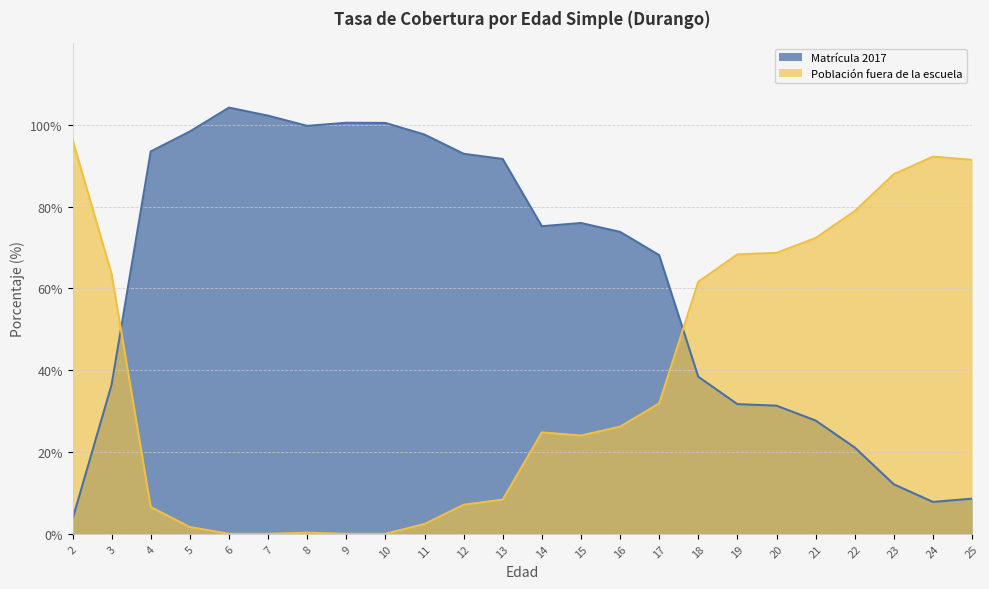

At how many categories does at least one series exceed 17?

24